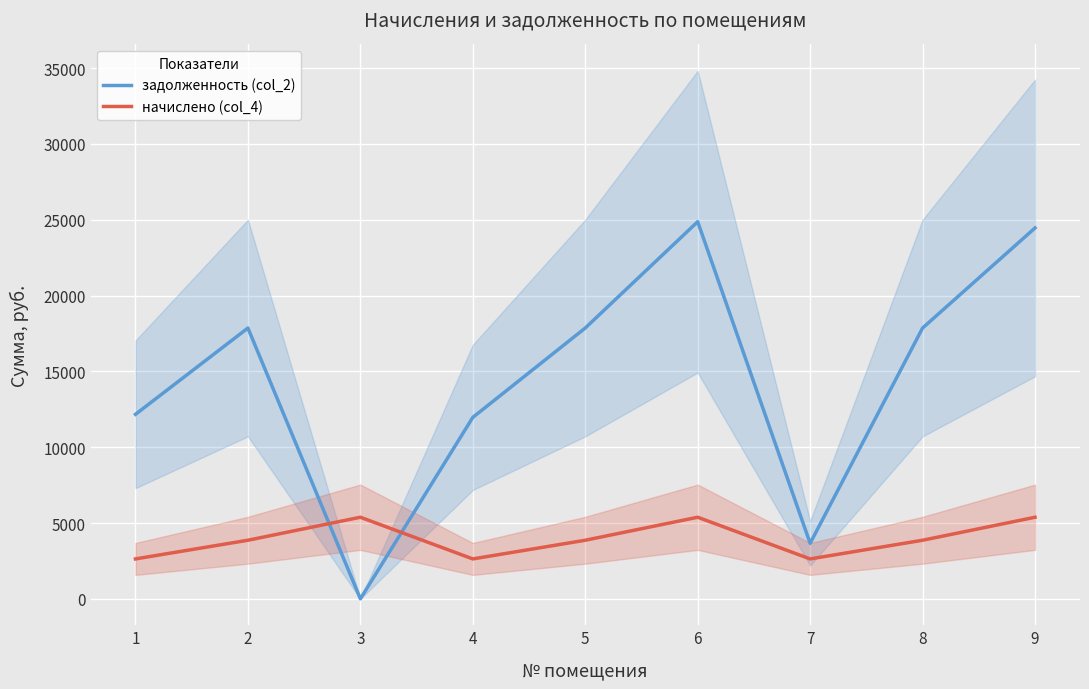

Is it true that задолженность (col_2) equals 25578.5 at 2?

False